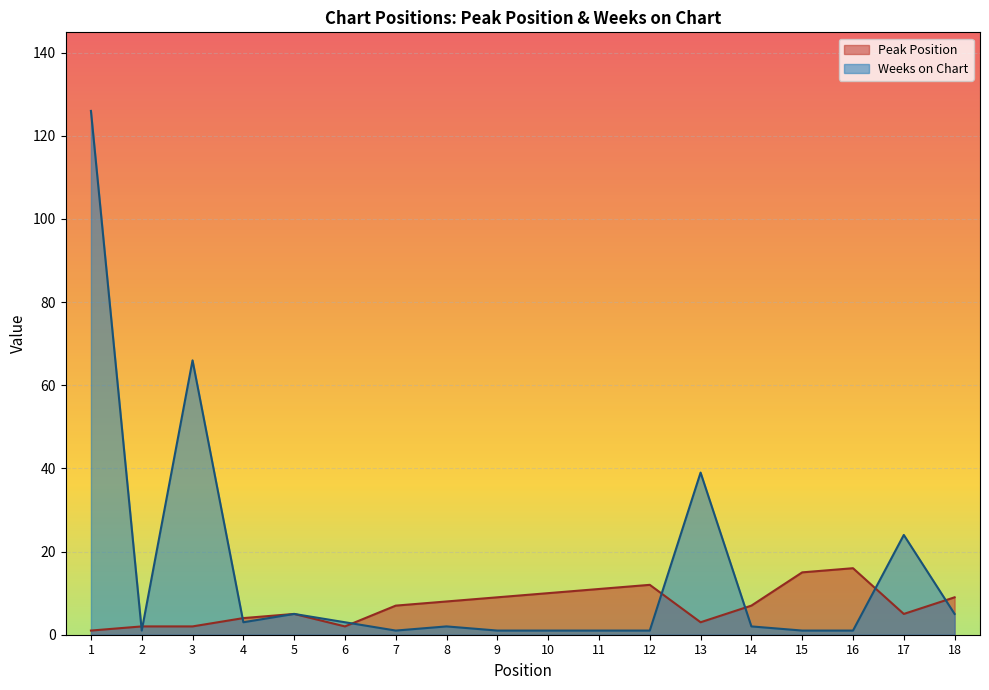

After their last crossing, which series has the higher values: Weeks on Chart or Peak Position?

Peak Position